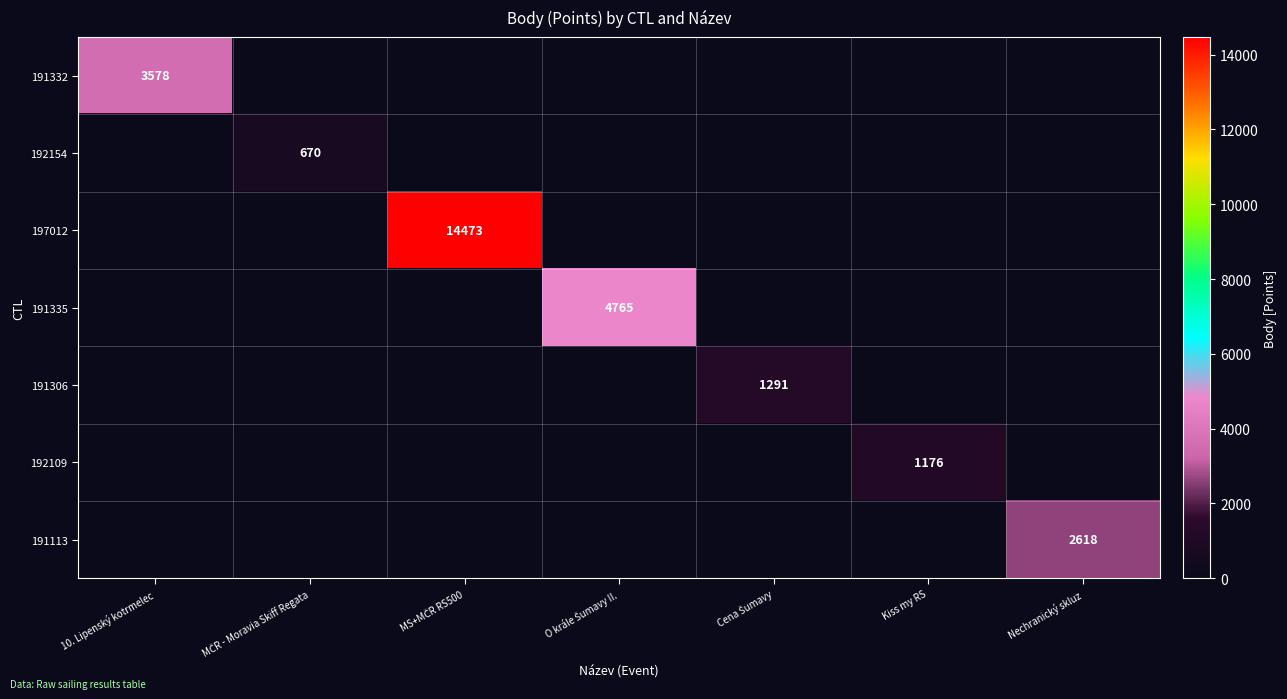

Is it true that 191113 equals 2618 at Nechranický skluz?

True